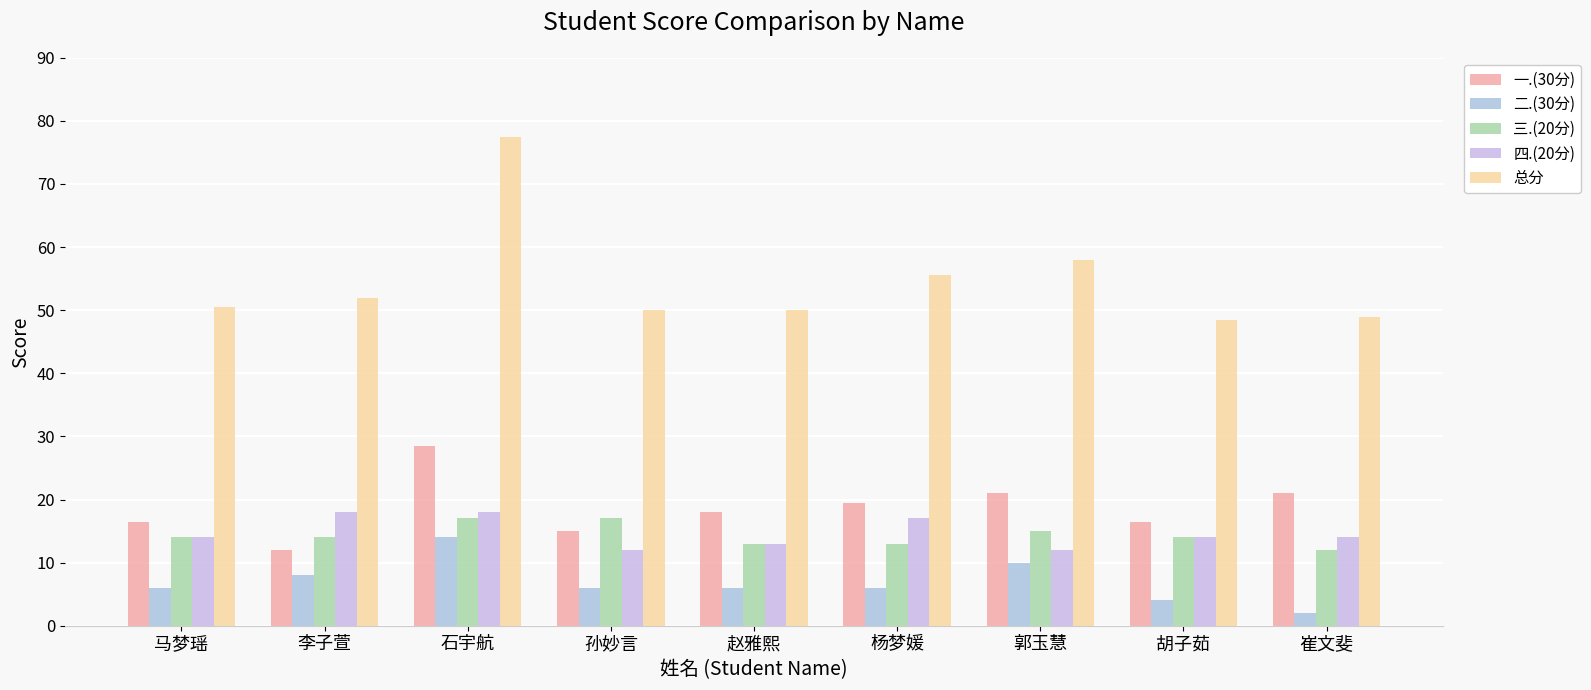

At 赵雅熙, list the series in order from smallest to largest.

二.(30分), 三.(20分), 四.(20分), 一.(30分), 总分